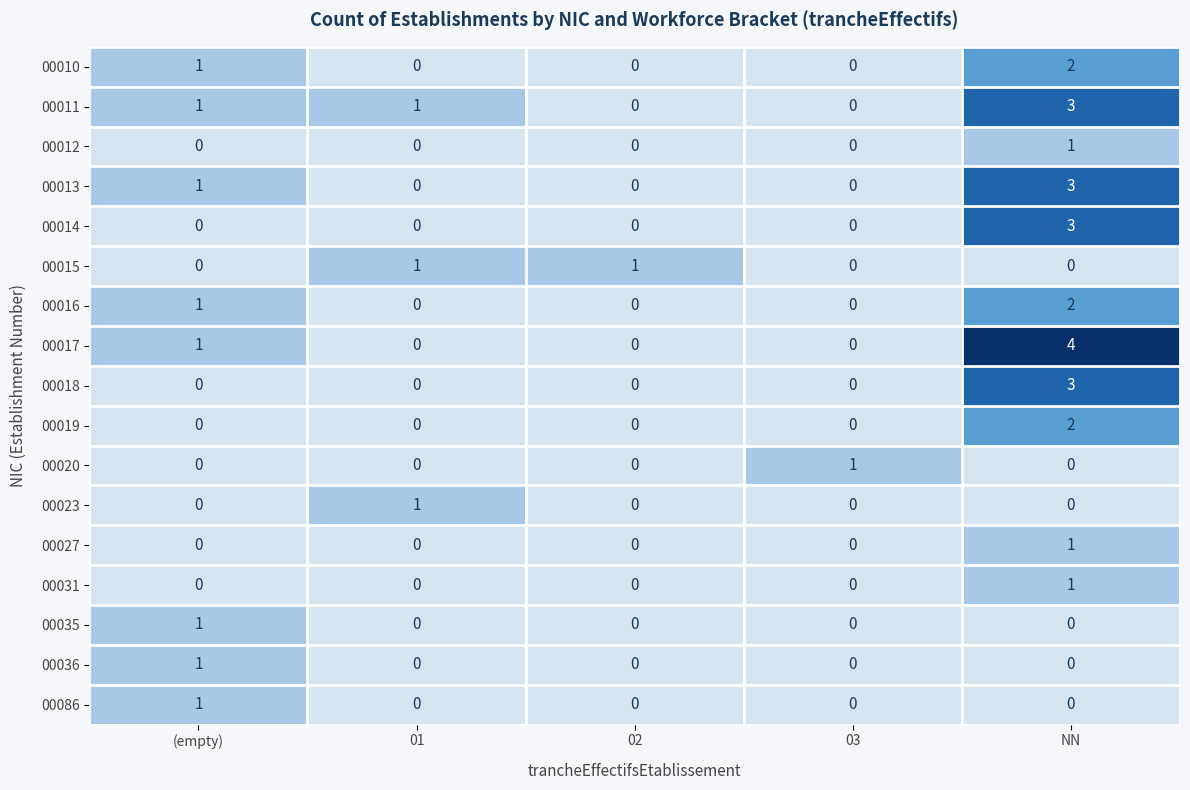

What is the difference between the maximum and minimum values in the 00018 series?

3